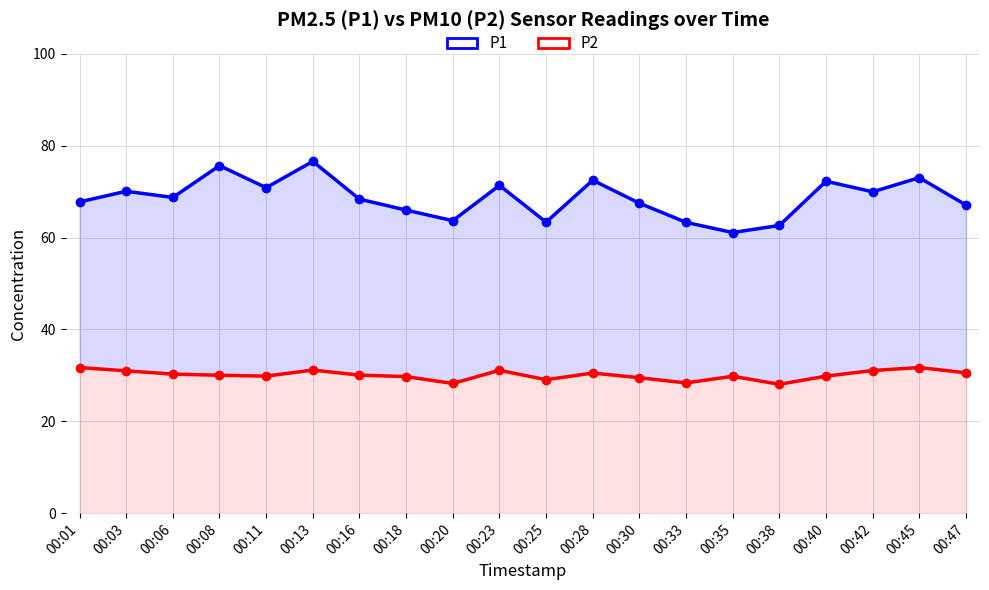

At which category is the sum across all series the highest?

00:13